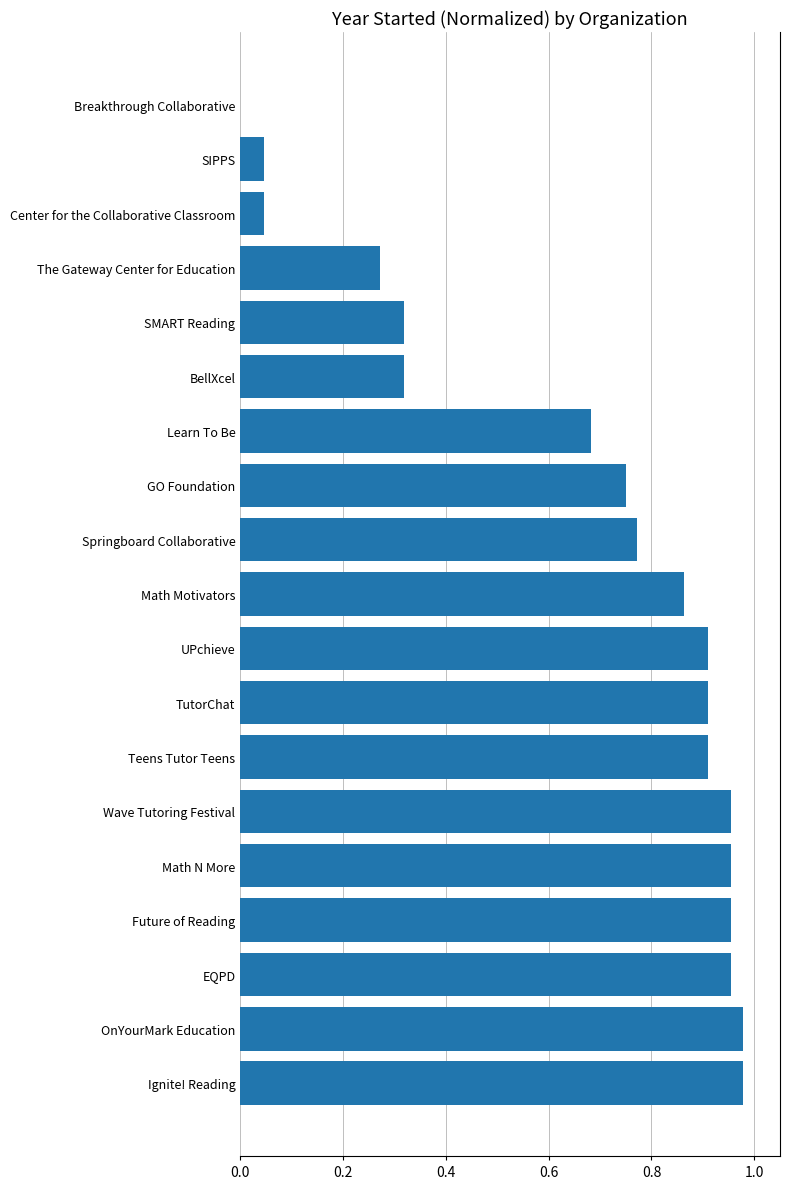

Between The Gateway Center for Education and UPchieve, which is larger?

UPchieve